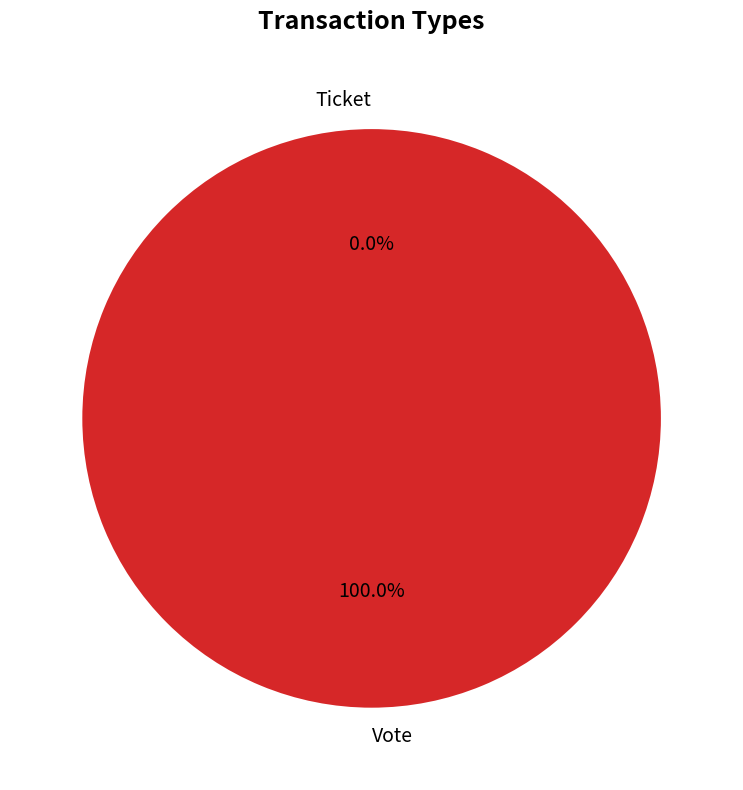

What is the total percentage of Vote and Ticket?

100.0%